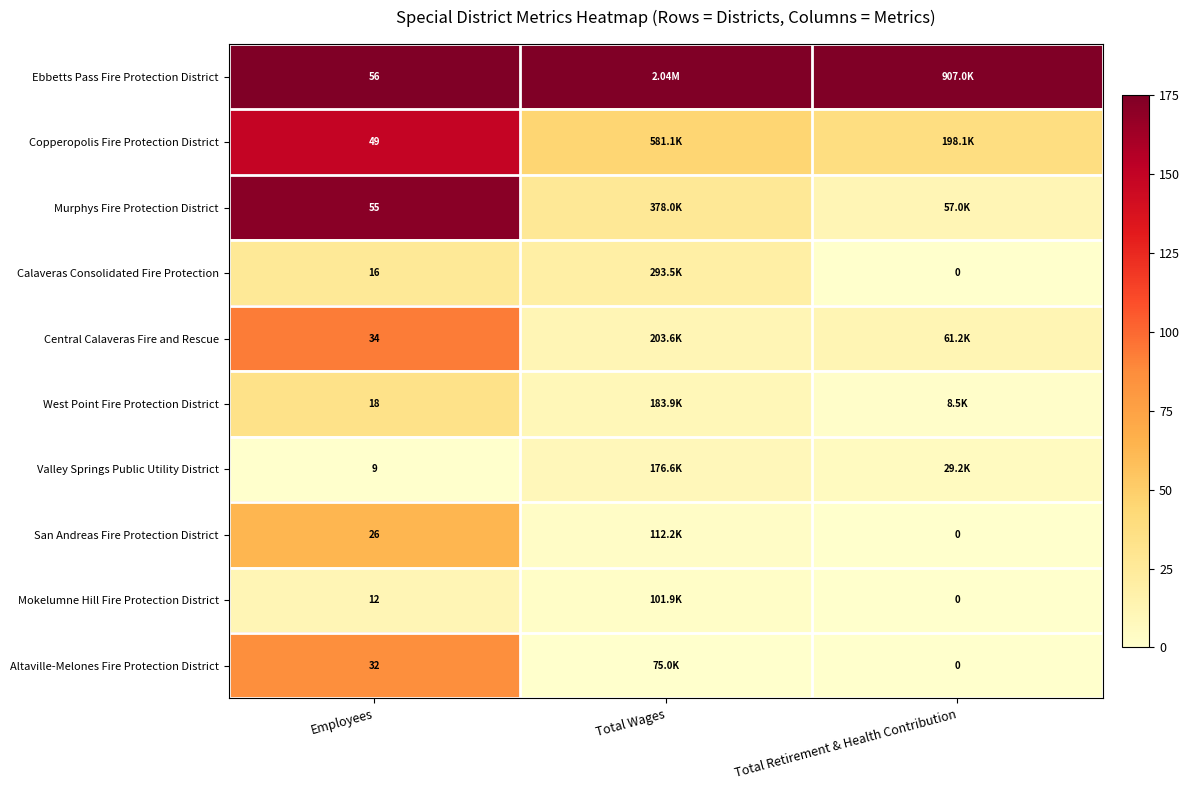

Is the value of Altaville-Melones Fire Protection District at Total Retirement & Health Contribution greater than the value of Copperopolis Fire Protection District at Employees?

No